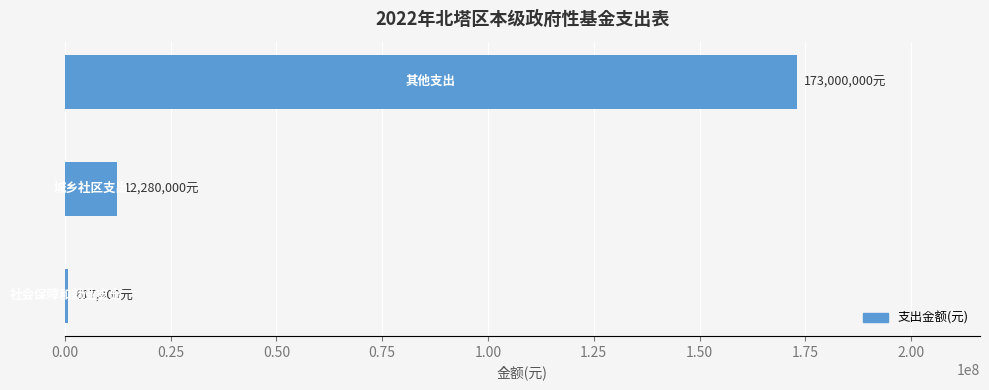

What is the maximum value shown in the chart?

173000000